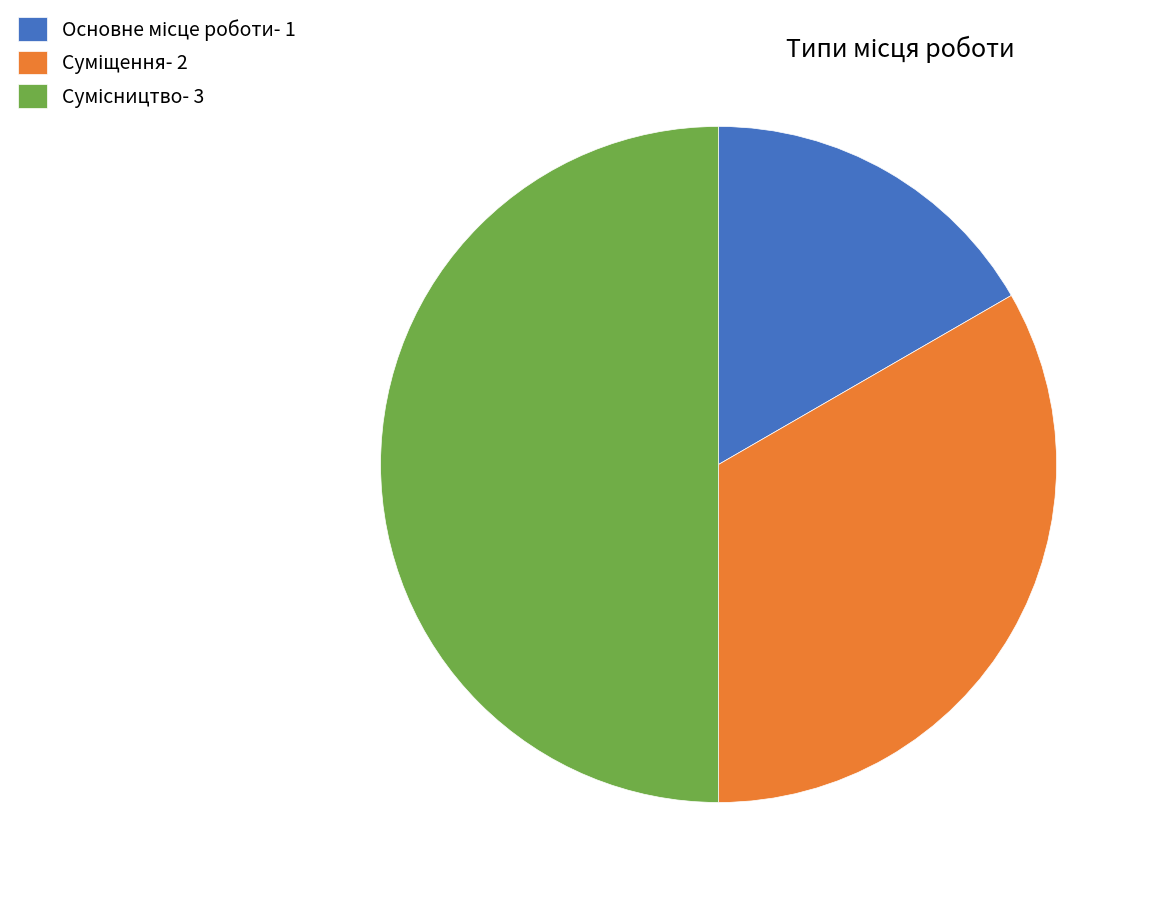

Which slice is the largest?

Сумісництво